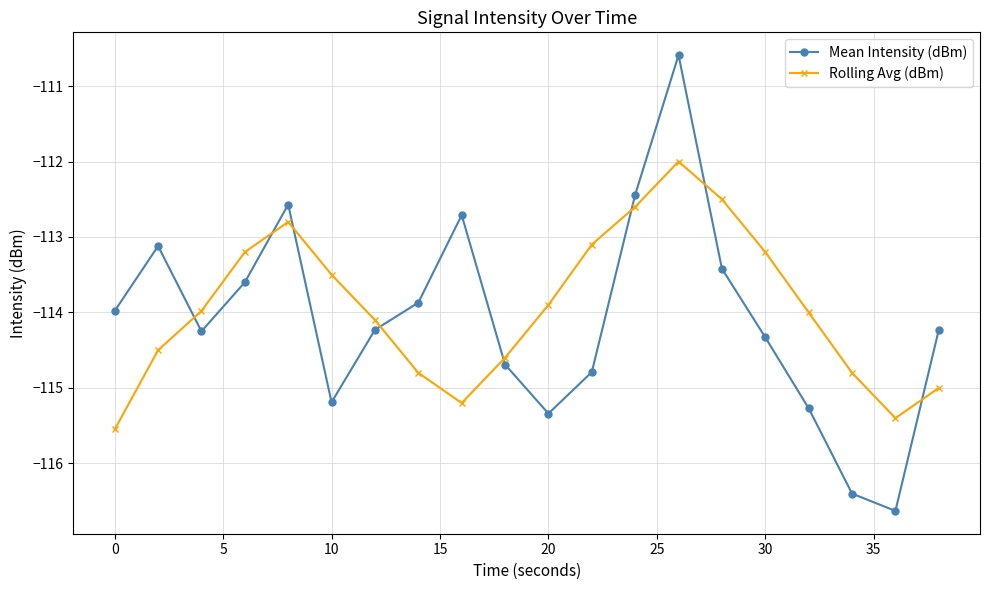

True or false: Mean Intensity (dBm) has more than 2 interior local peaks.

True